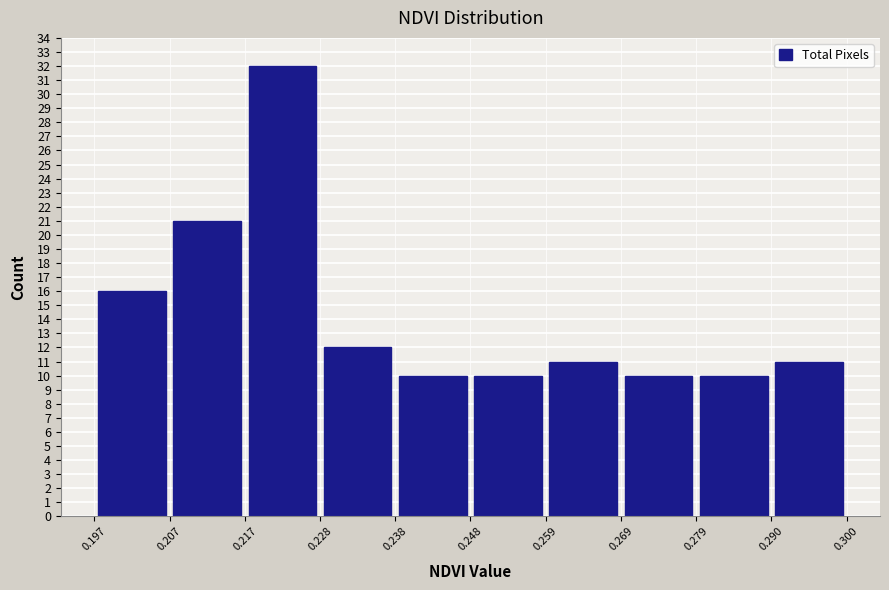

Over which range of the x-axis is the bar tallest?

0.217 to 0.228